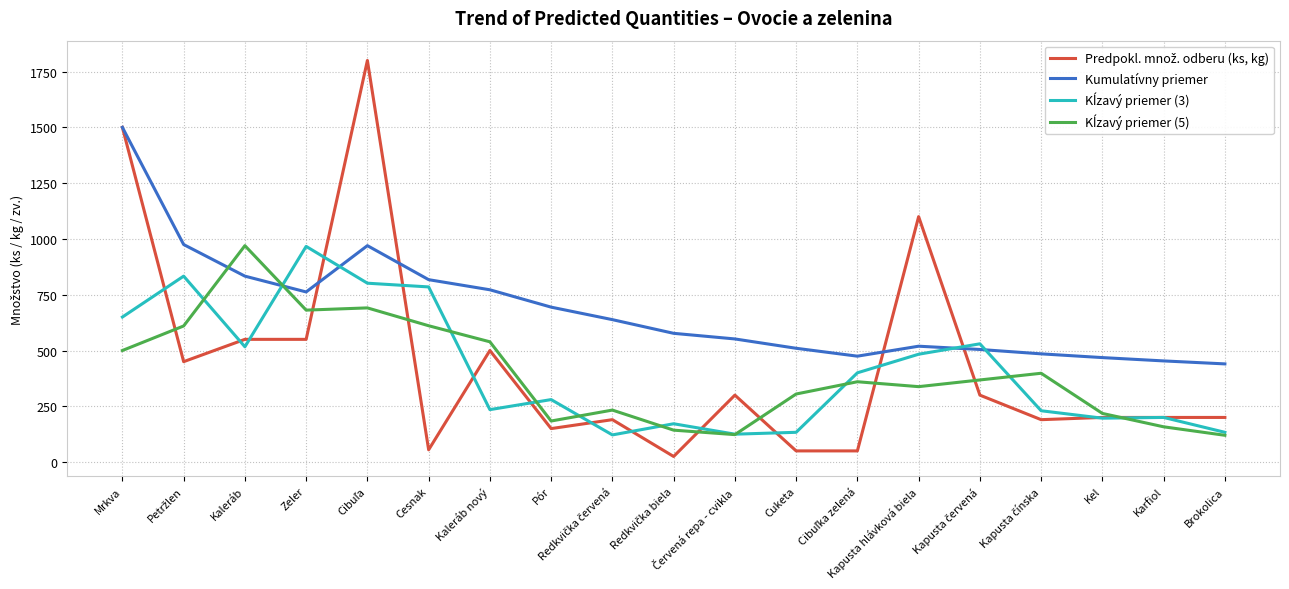

Which series has the largest total across all categories?

Kumulatívny priemer